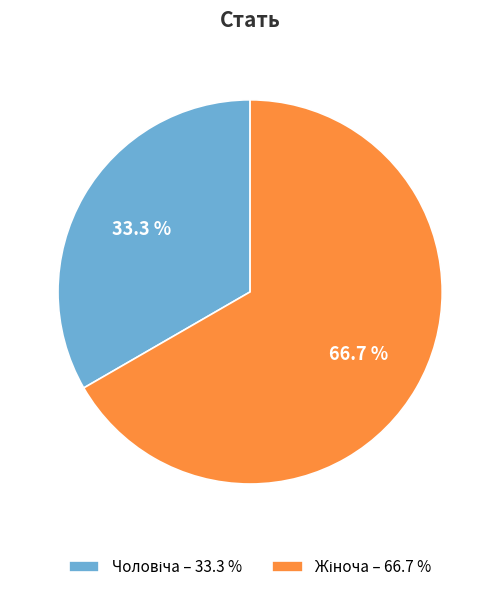

Is there any slice that represents more than half of the pie?

Yes